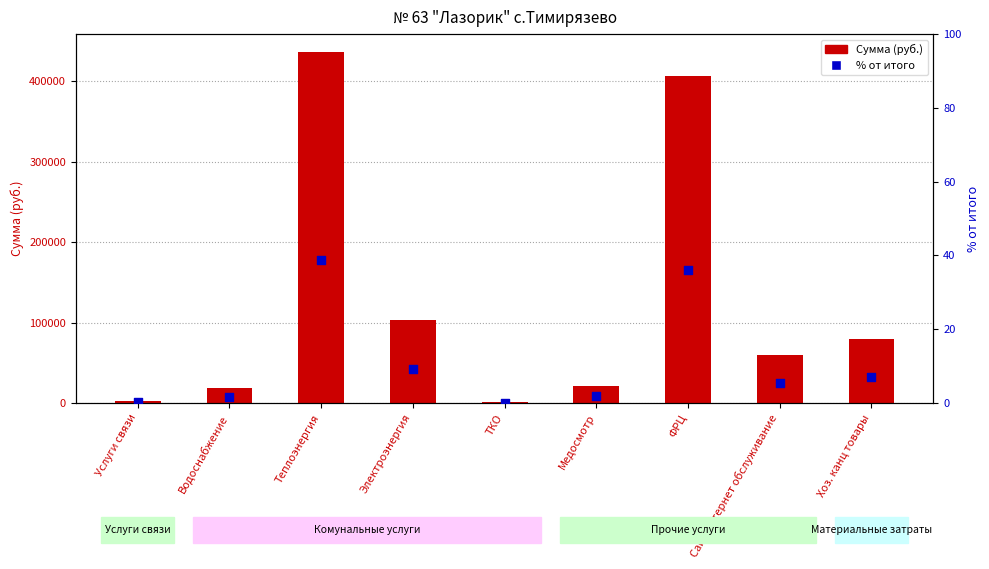

What is the total value across all series at ТКО?

1100.1